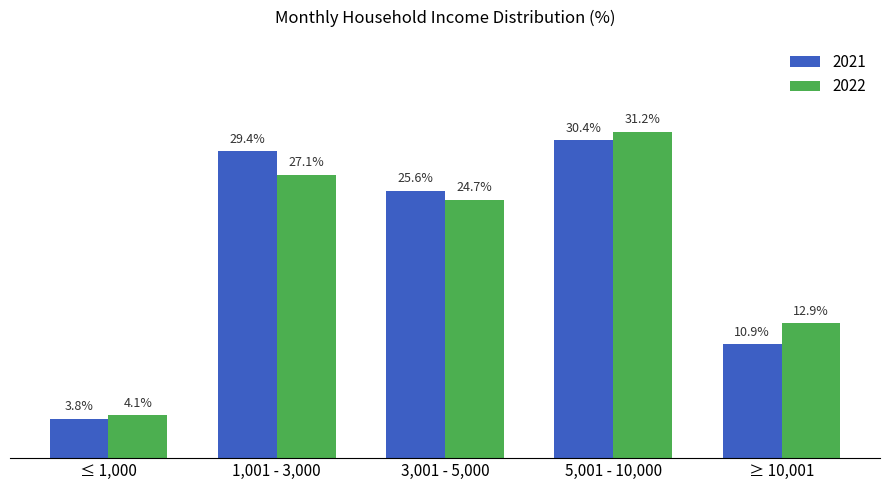

Where does the 2022 series first go above 24?

1,001 - 3,000